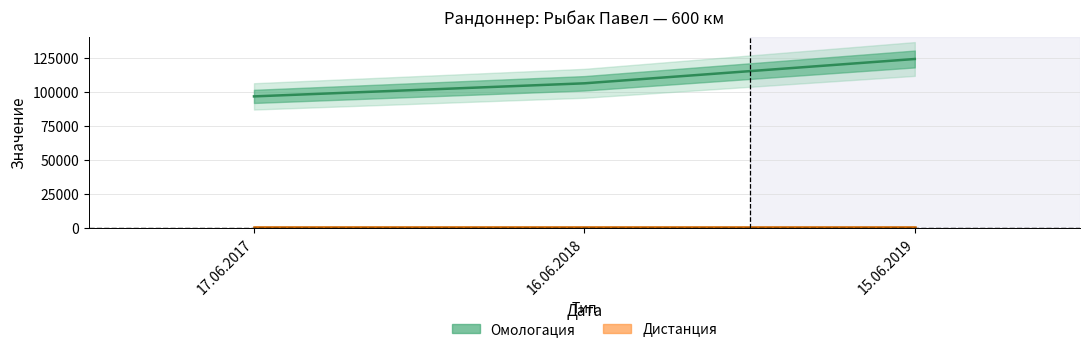

How many data points are above 106109?

1